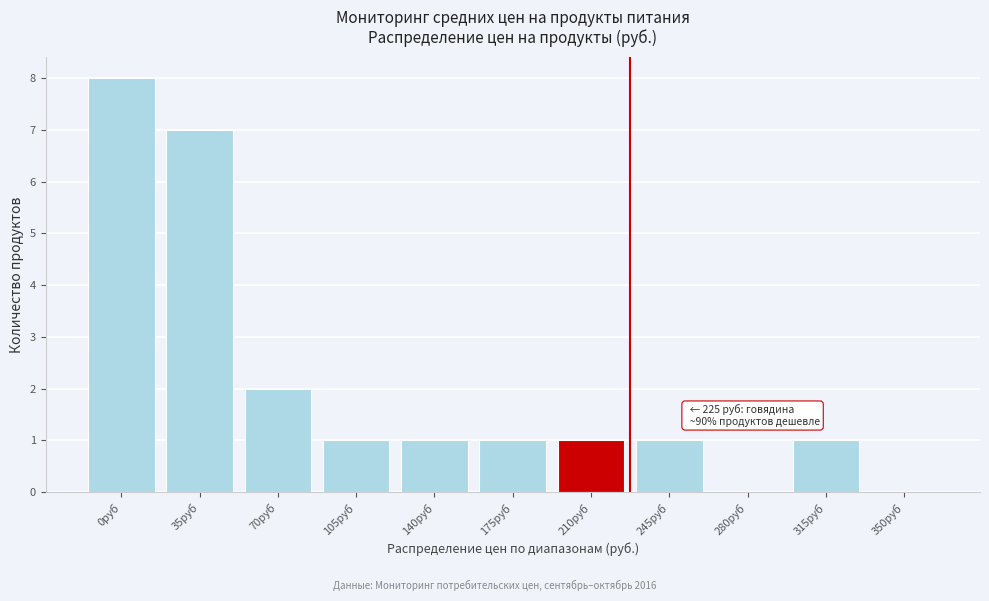

Reading left to right, what are all the values shown in this chart?

0руб=8	35руб=7	70руб=2	105руб=1	140руб=1	175руб=1	210руб=1	245руб=1	280руб=0	315руб=1	350руб=0